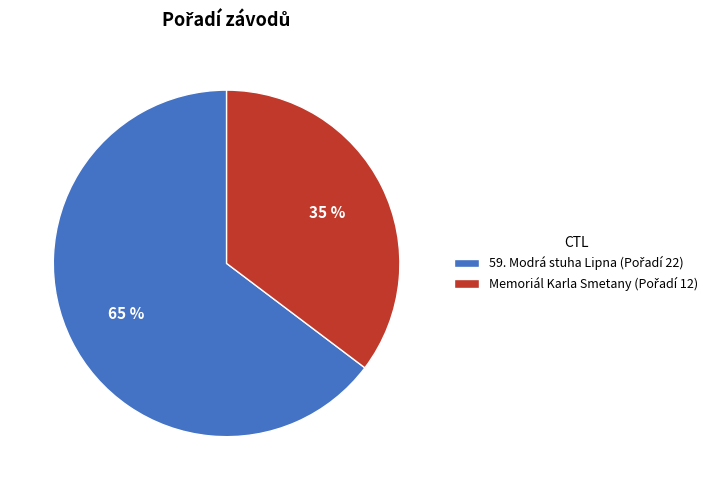

Does any single category account for the majority?

Yes